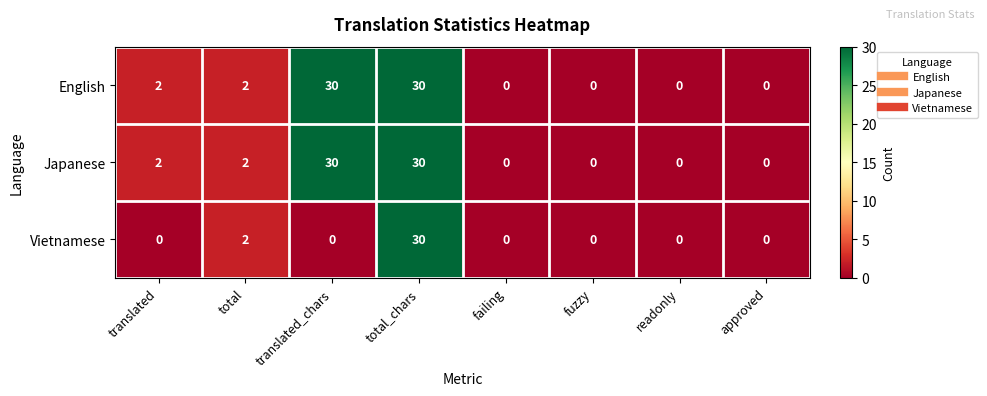

The Vietnamese series shows 0 at translated. True or false?

True